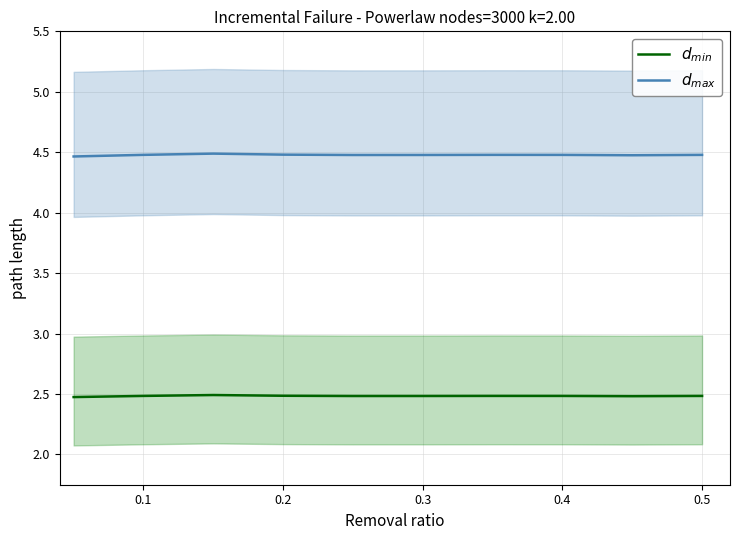

Reading left to right, what are all the values shown in this chart?

$d_{max}$: 4.5	4.5	4.5	4.5	4.5	4.5	4.5	4.5	4.5	4.5
$d_{min}$: 2.5	2.5	2.5	2.5	2.5	2.5	2.5	2.5	2.5	2.5